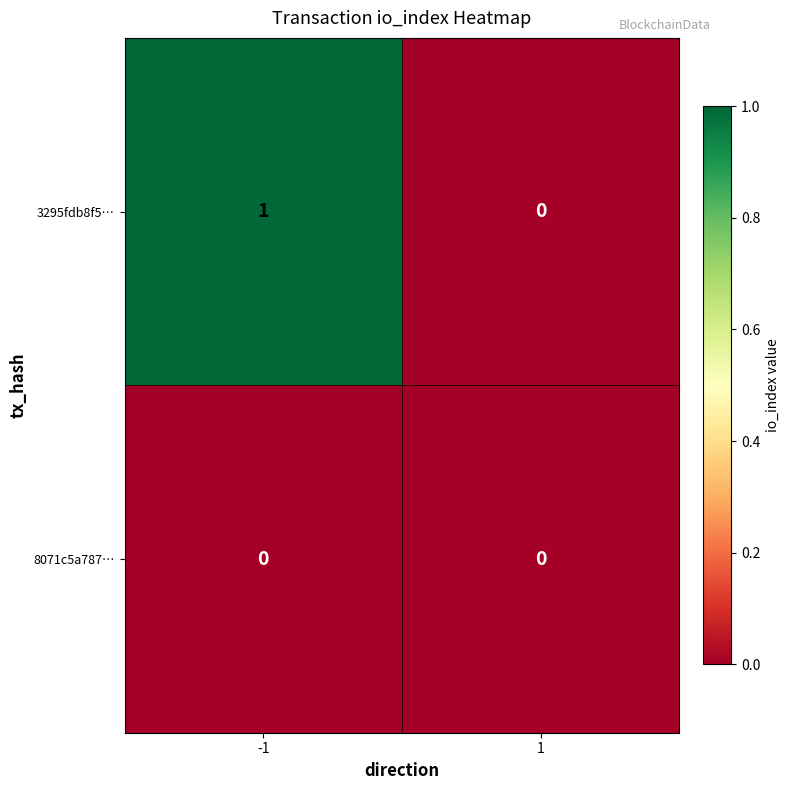

Rank the series by their maximum value, from lowest to highest.

8071c5a787…, 3295fdb8f5…